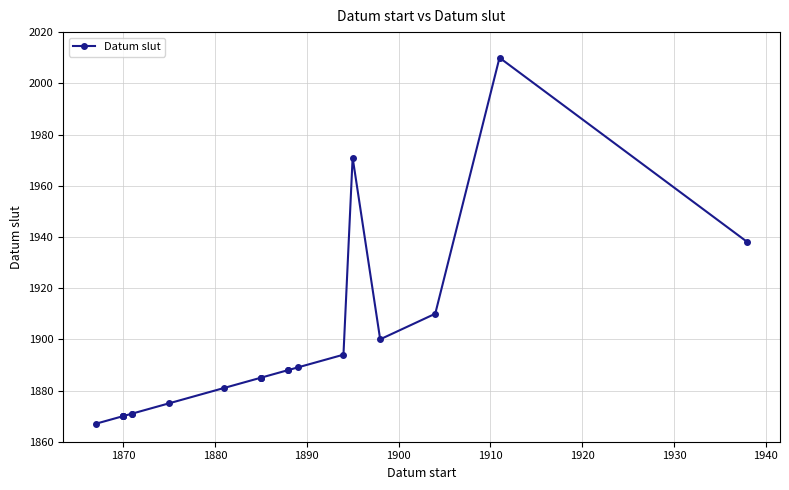

What value does the data have at 1870, to the nearest 50?

1850